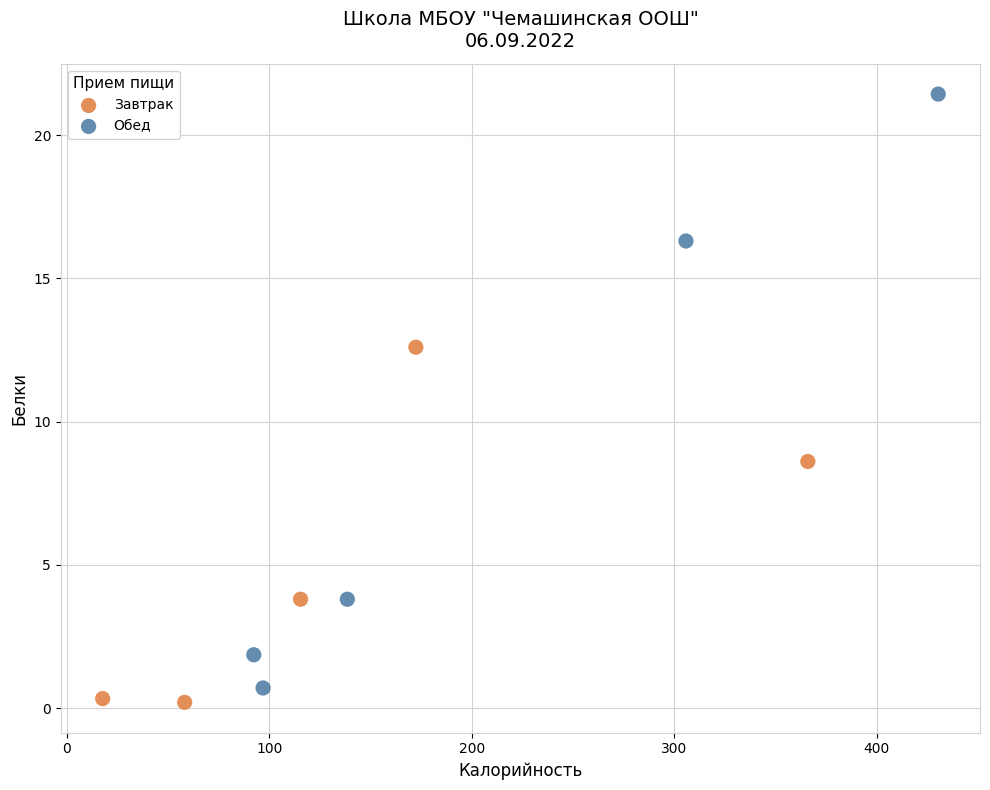

Which series has the largest Y range (max minus min)?

Обед